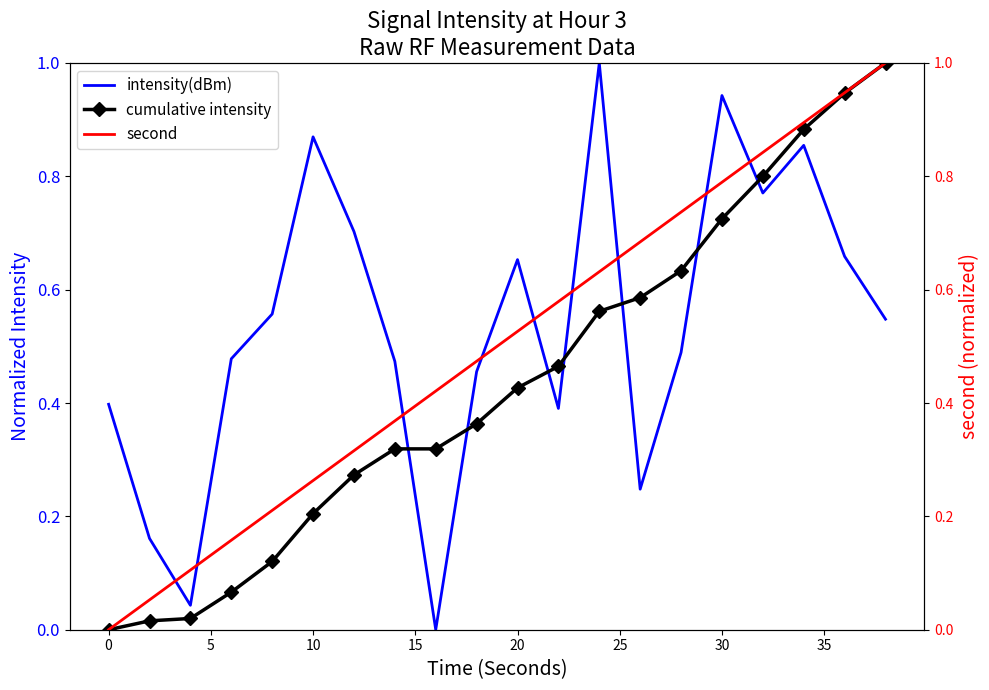

True or false: cumulative intensity has a value of 0.3 at 10.

False